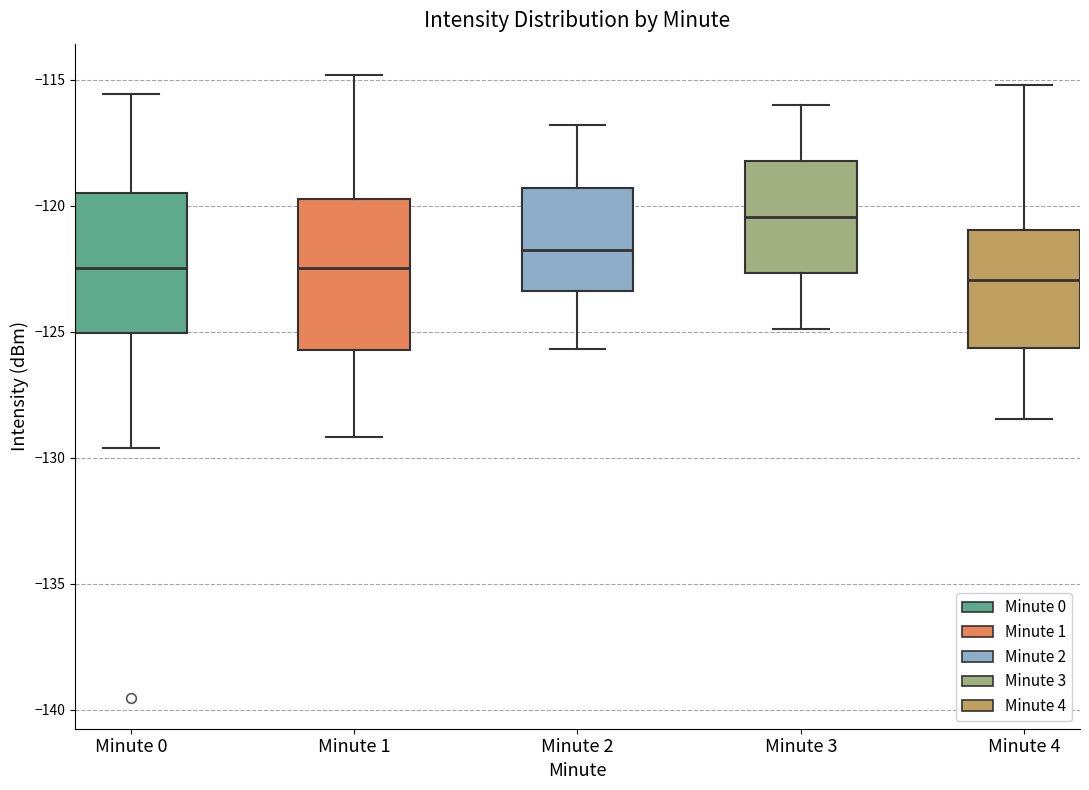

Reading left to right, read every box against the y-axis: the position of its median line, the range the box covers, and the ends of its whiskers. The values are not printed on the chart, so give them approximately, as read against the axis.

Minute 0: median -122.5, box -125.0 to -119.5, whiskers -129.5 to -115.5
Minute 1: median -122.5, box -125.5 to -119.5, whiskers -129.0 to -115.0
Minute 2: median -122.0, box -123.5 to -119.5, whiskers -125.5 to -117.0
Minute 3: median -120.5, box -122.5 to -118.0, whiskers -125.0 to -116.0
Minute 4: median -123.0, box -125.5 to -121.0, whiskers -128.5 to -115.0